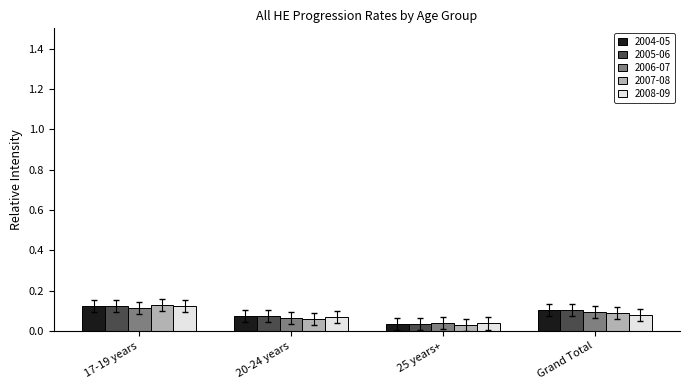

What is the sum of the 2005-06 values at 20-24 years and 17-19 years?

0.2